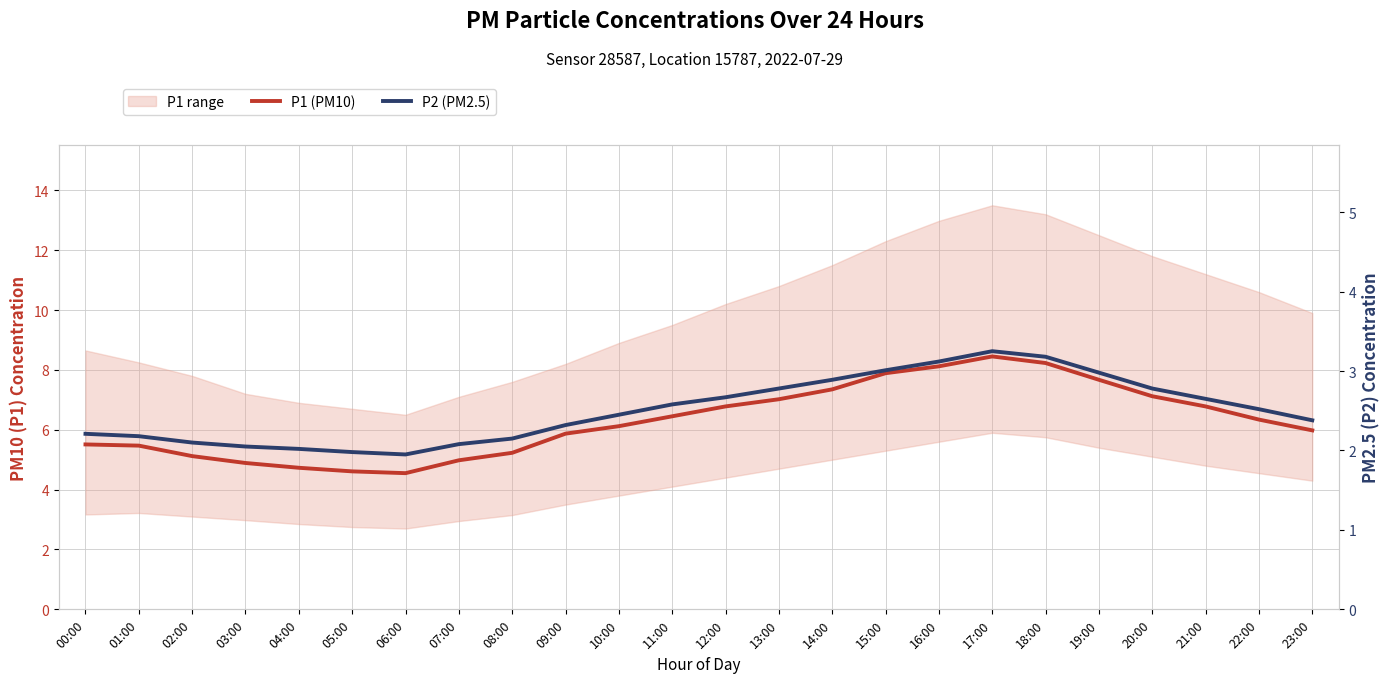

Rank the categories by P2 (PM2.5) value from highest to lowest.

17:00, 18:00, 16:00, 15:00, 19:00, 14:00, 13:00, 20:00, 12:00, 21:00, 11:00, 22:00, 10:00, 23:00, 09:00, 00:00, 01:00, 08:00, 02:00, 07:00, 03:00, 04:00, 05:00, 06:00